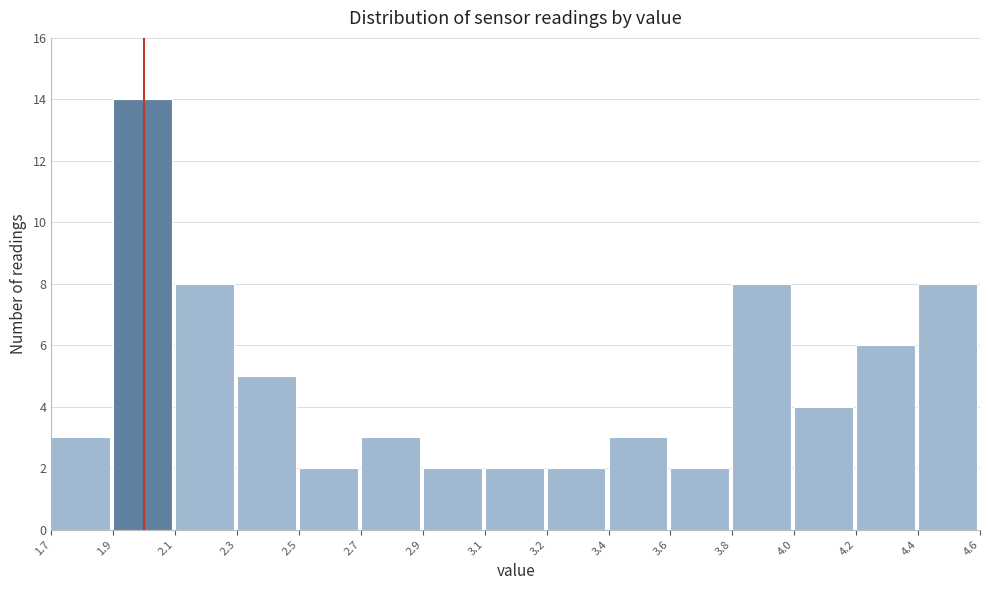

Reading left to right, list all the values displayed in this chart.

1.7=3	1.9=14	2.1=8	2.3=5	2.5=2	2.7=3	2.9=2	3.1=2	3.2=2	3.4=3	3.6=2	3.8=8	4.0=4	4.2=6	4.4=8